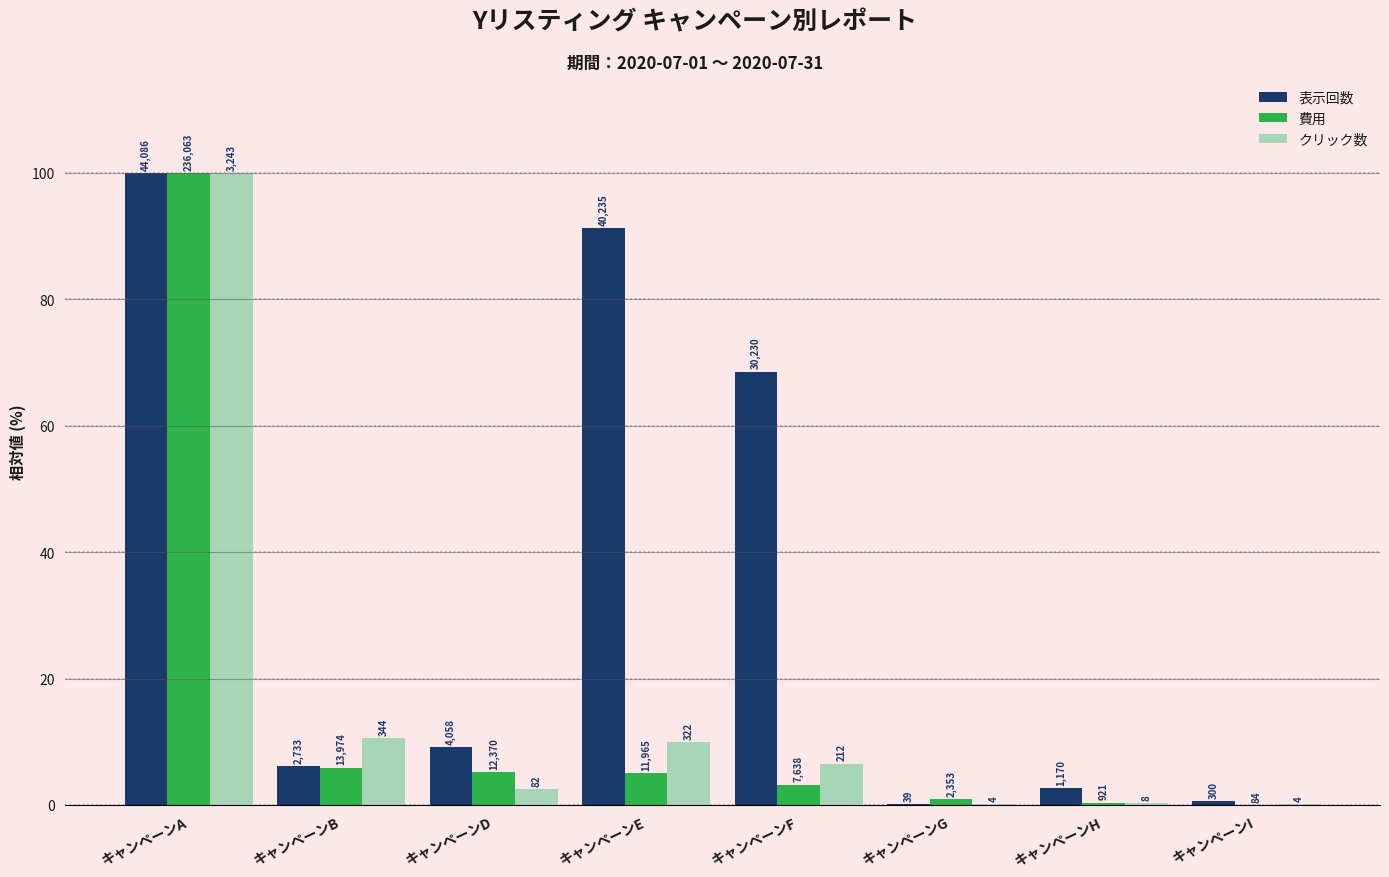

Are the bars horizontal?

No